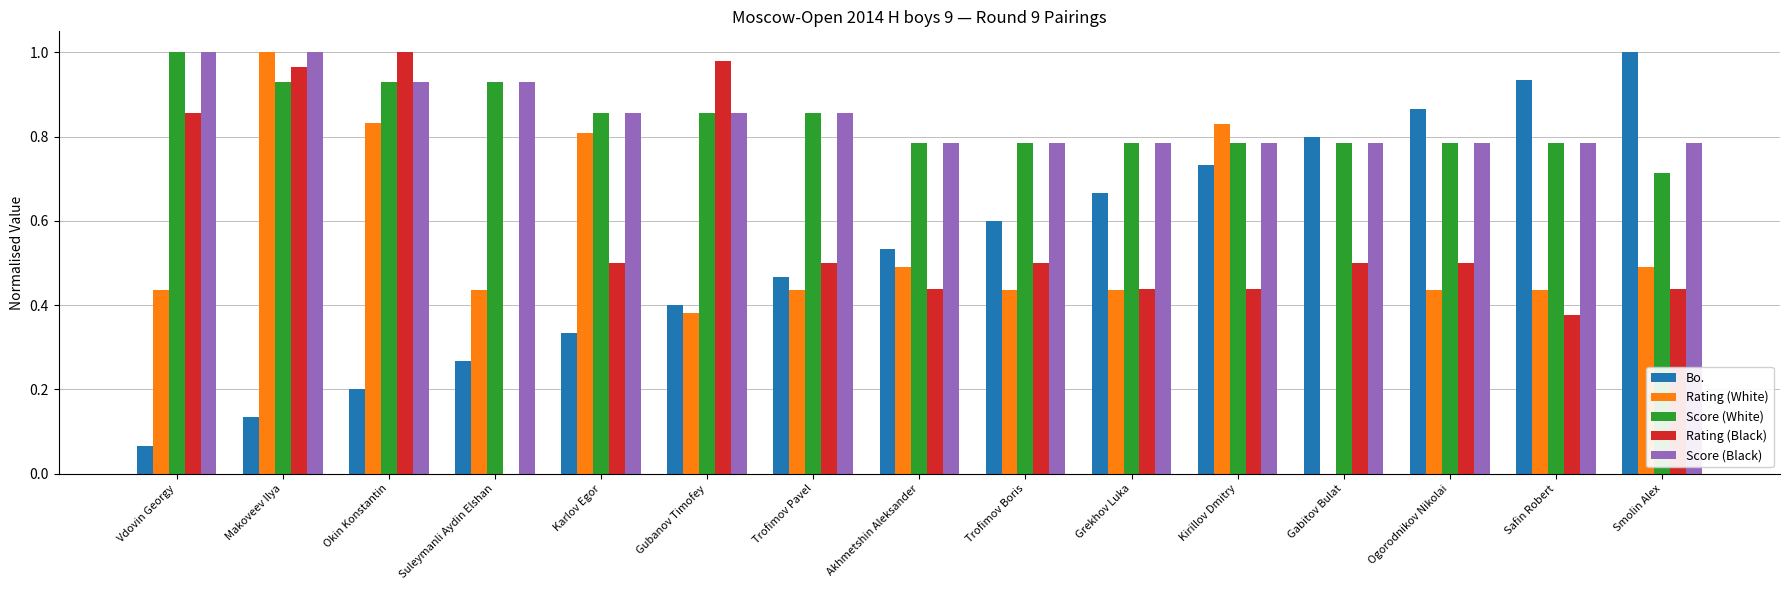

Is the value of Rating (White) at Suleymanli Aydin Elshan greater than the value of Score (White) at Vdovin Georgy?

No